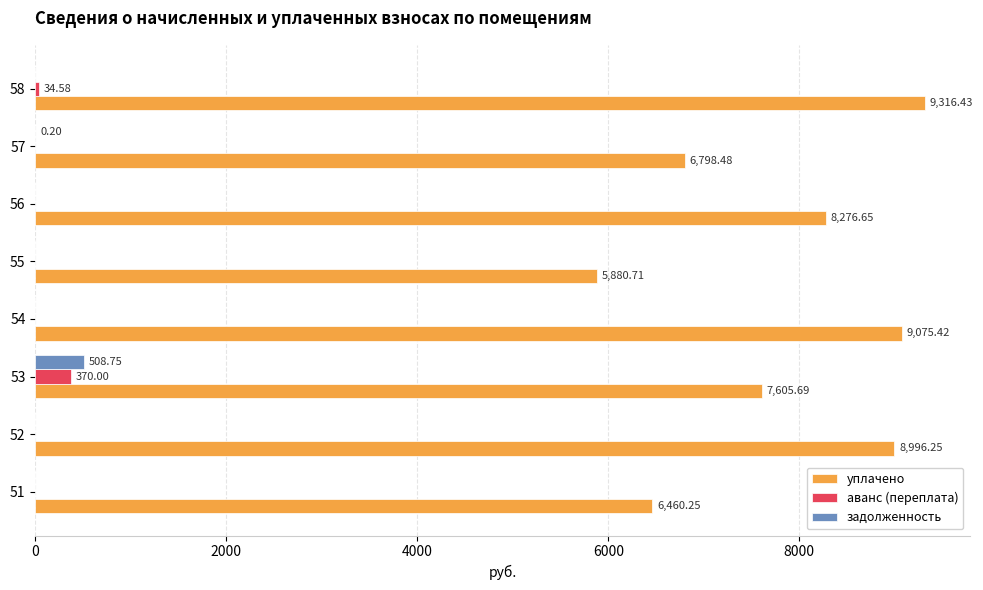

At which category is the sum across all series the highest?

58